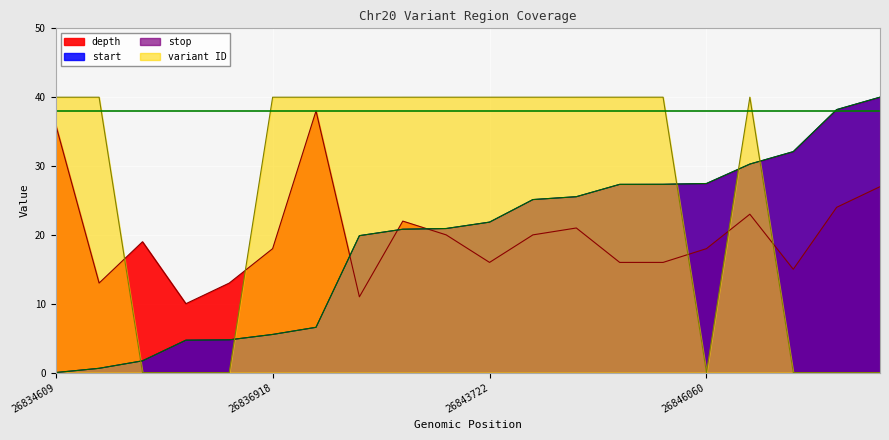

Where does the start series first go above 21?

26843722